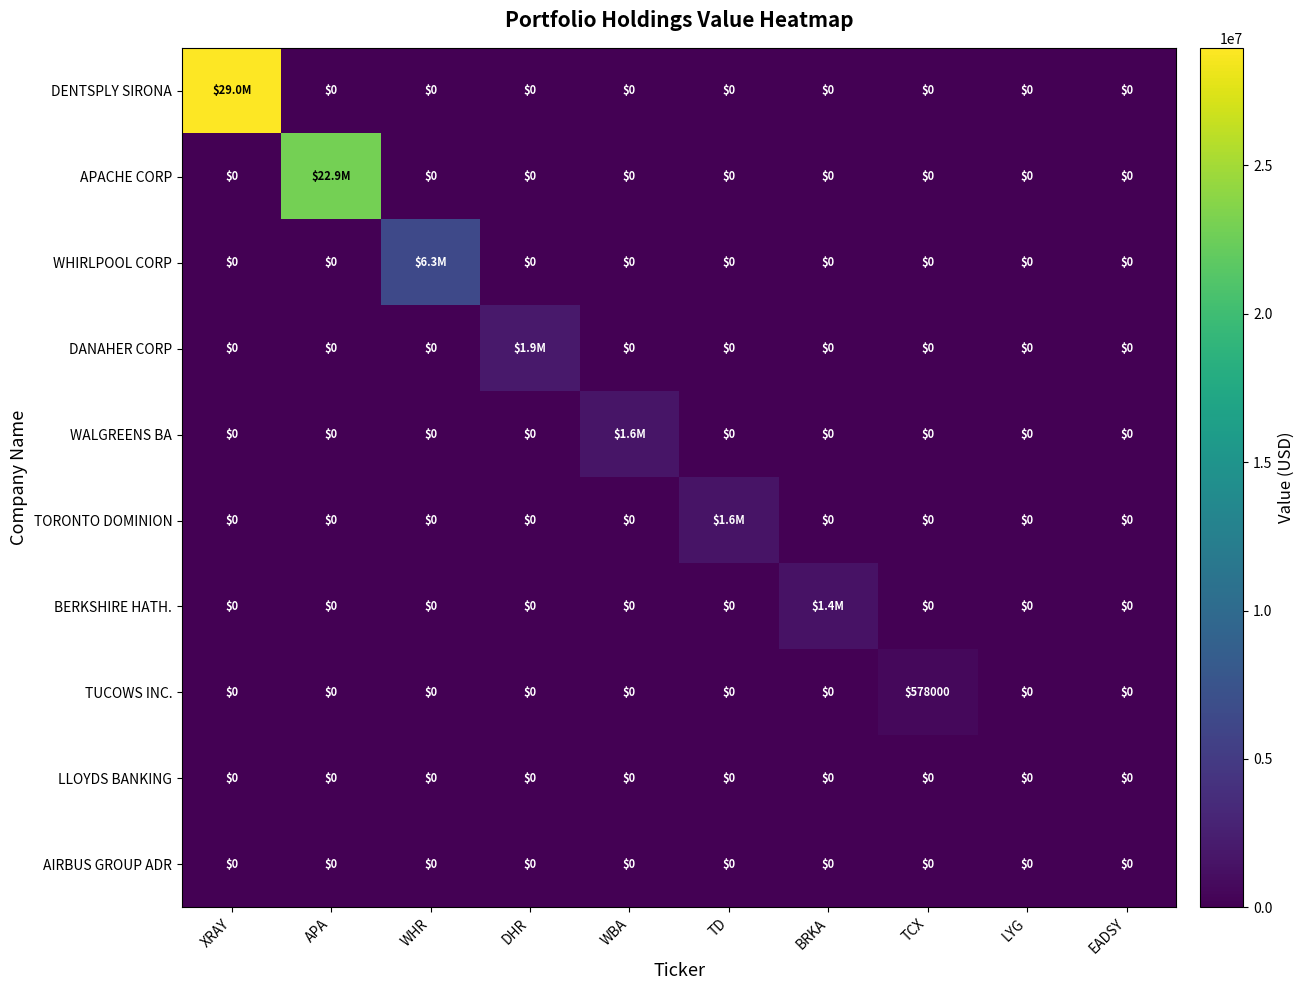

What is the spread (max minus min) of values at TCX?

578000